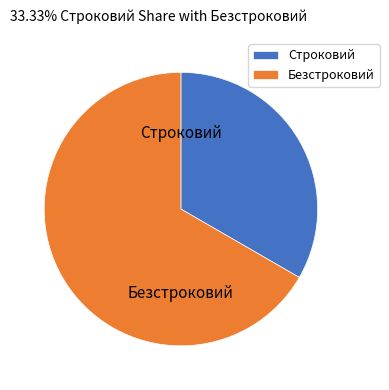

What is the smallest slice in the pie chart?

Строковий